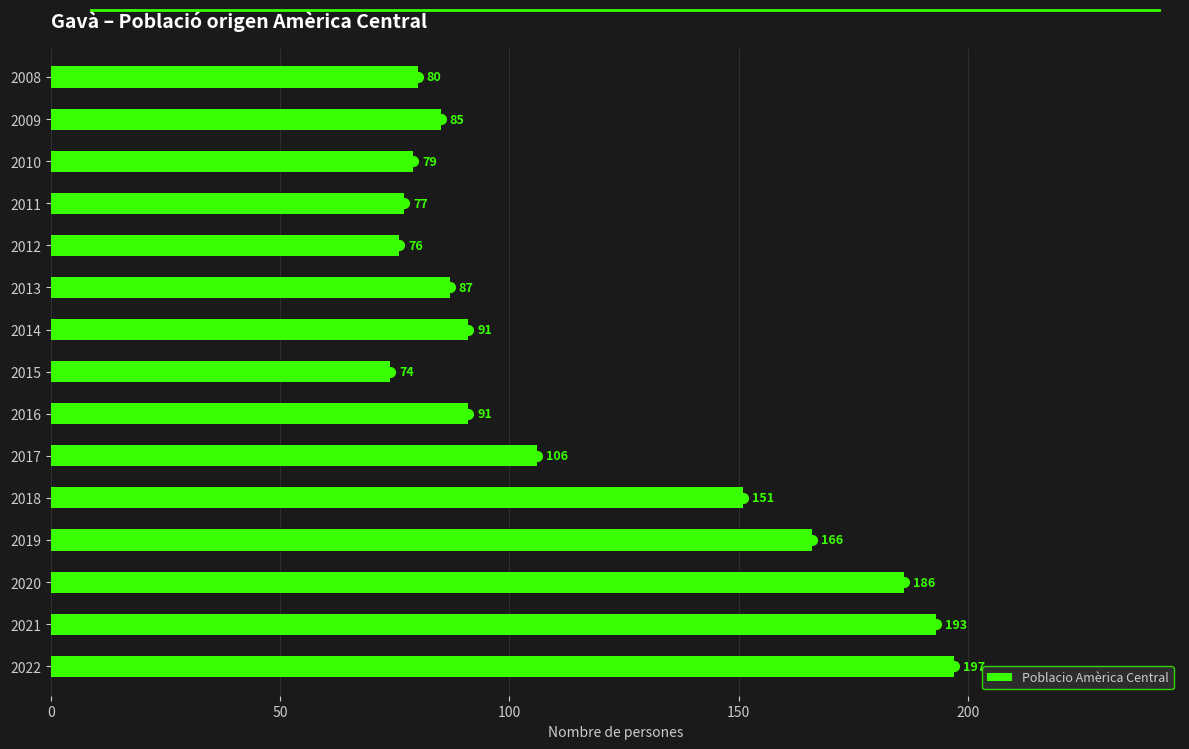

What is the ratio of the value at 2022 to the value at 2013?

2.3